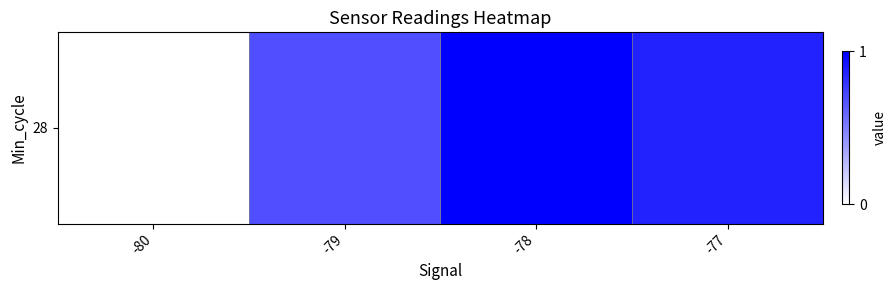

How many values are above zero?

3